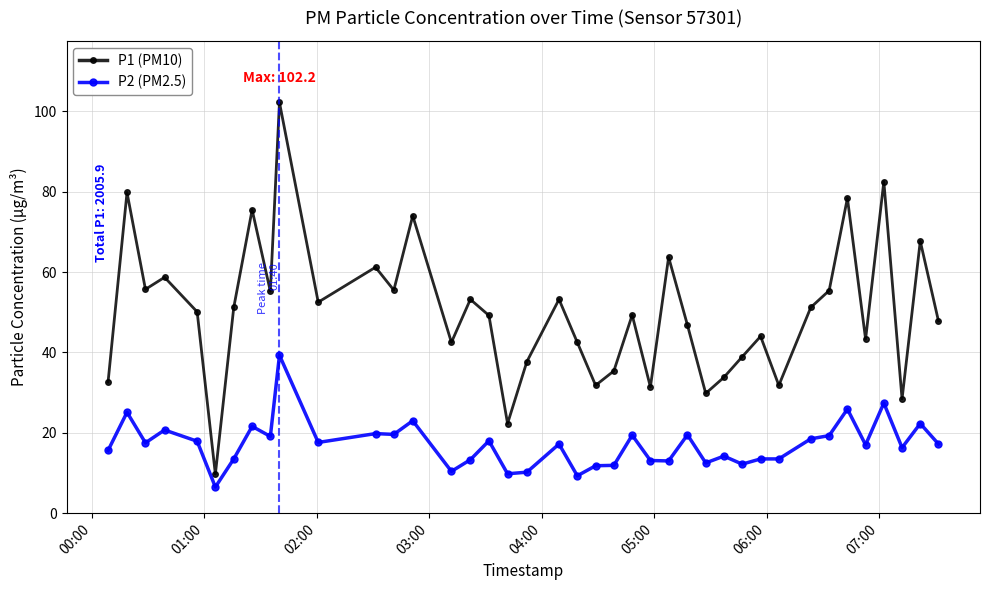

What is the value of the P1 (PM10) point at the 24th from the left?

49.3